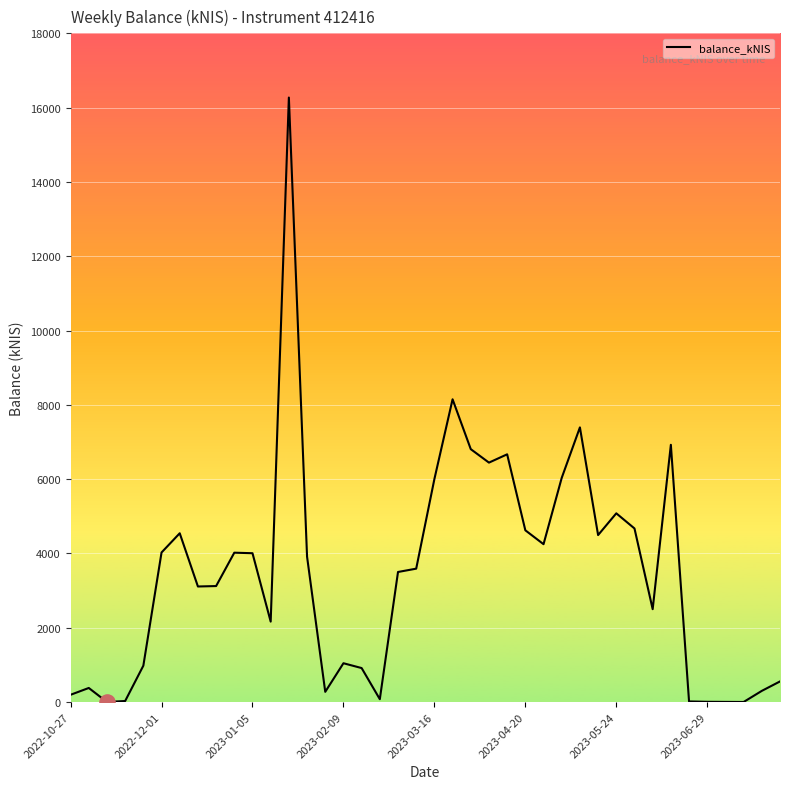

What is the difference between the maximum and minimum values?

16269.3